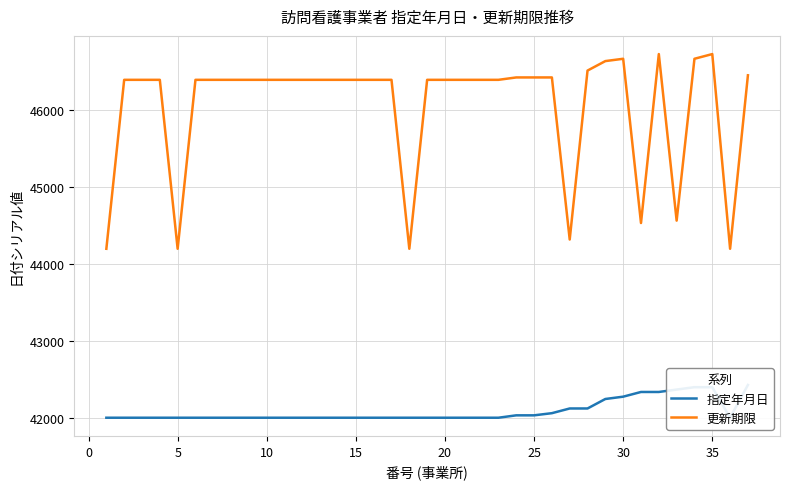

What is the minimum value for 更新期限?

44196